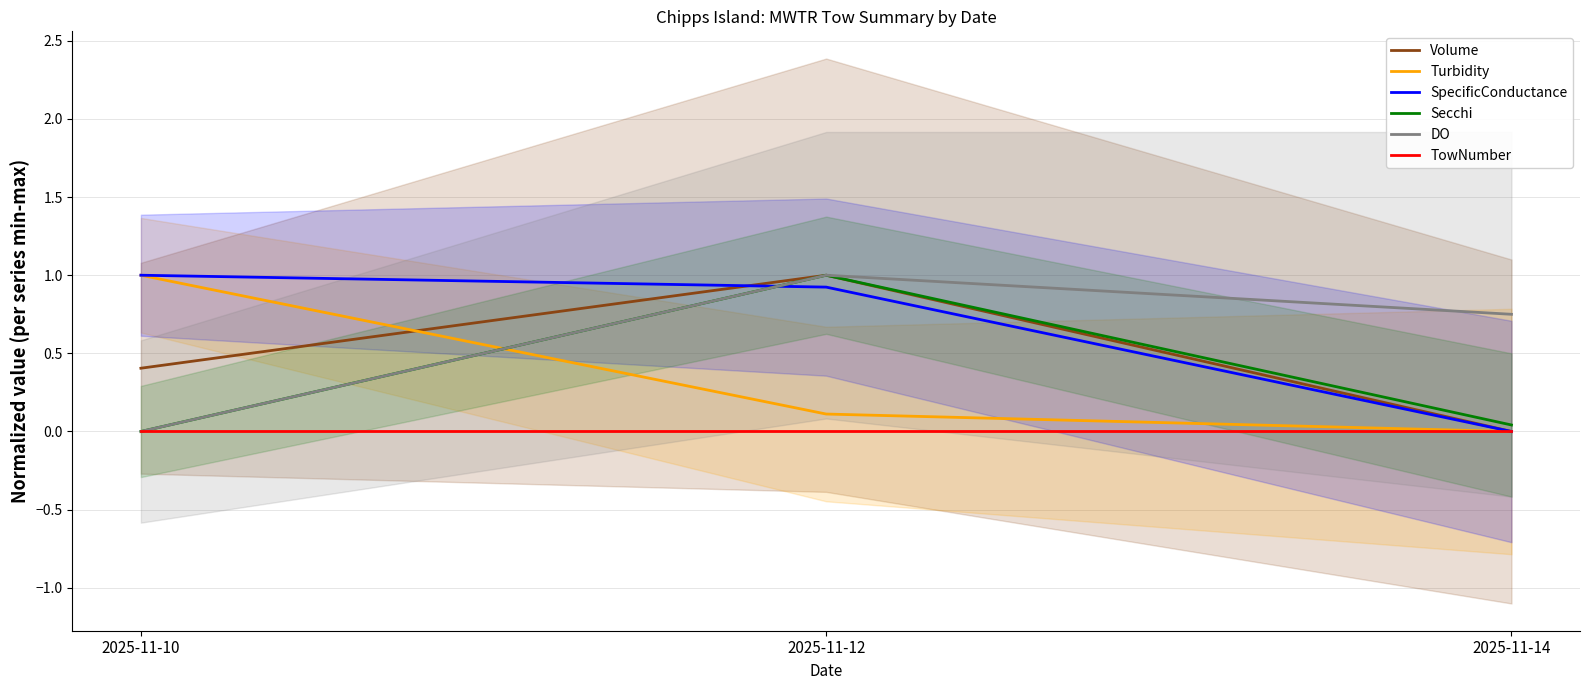

How many data points in DO are above 0?

2